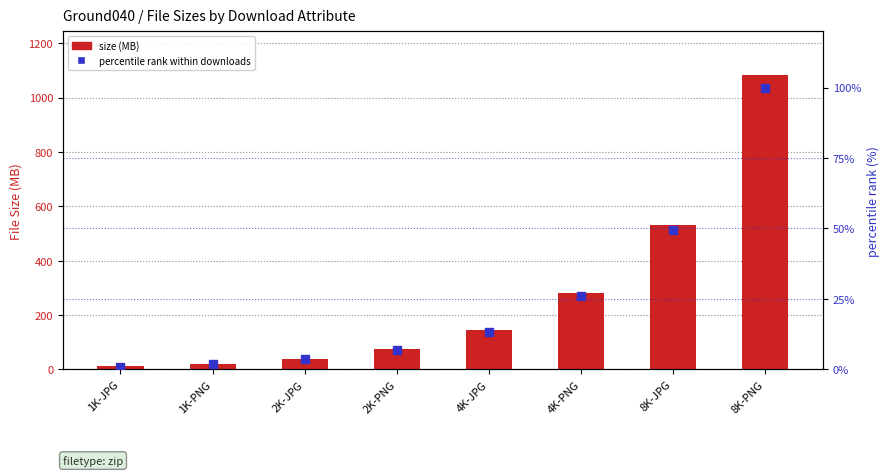

At how many categories does at least one series exceed 460?

2